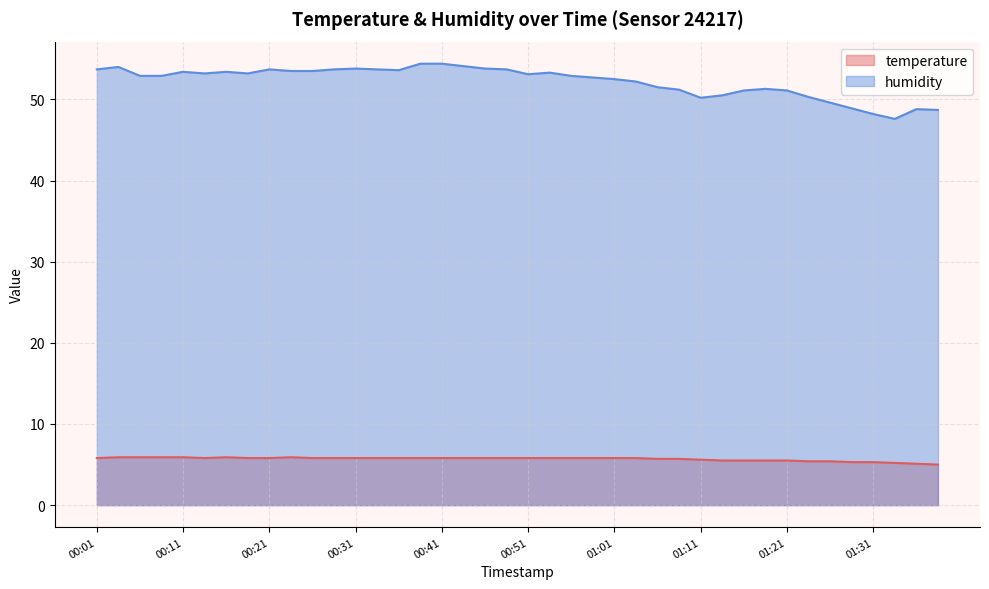

List the labels in order of temperature value, largest first.

00:04, 00:06, 00:09, 00:11, 00:16, 00:24, 00:01, 00:14, 00:19, 00:21, 00:26, 00:29, 00:31, 00:34, 00:36, 00:39, 00:41, 00:44, 00:46, 00:49, 00:51, 00:54, 00:56, 00:59, 01:01, 01:04, 01:06, 01:09, 01:11, 01:14, 01:16, 01:19, 01:21, 01:24, 01:26, 01:29, 01:31, 01:34, 01:37, 01:39